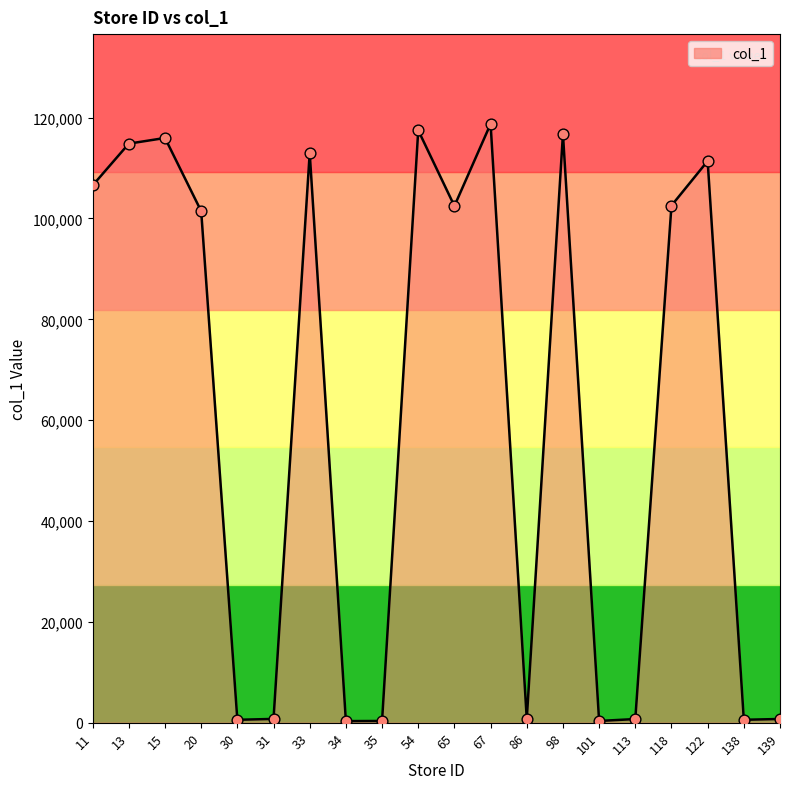

Between 98 and 138, which is larger?

98